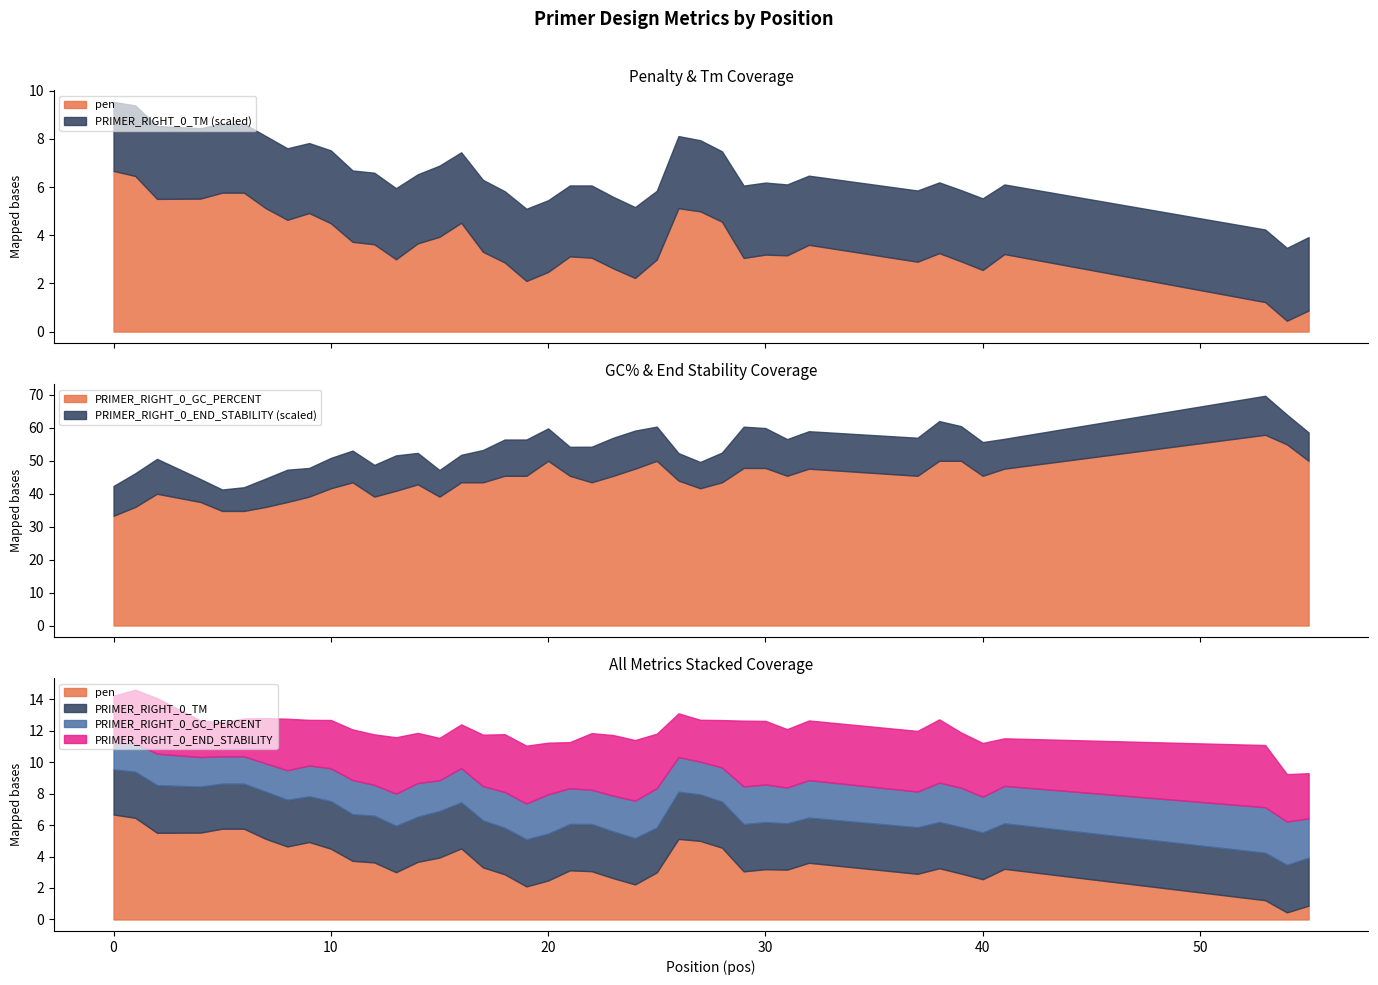

At which label is PRIMER_RIGHT_0_GC_PERCENT closest to 45?

18